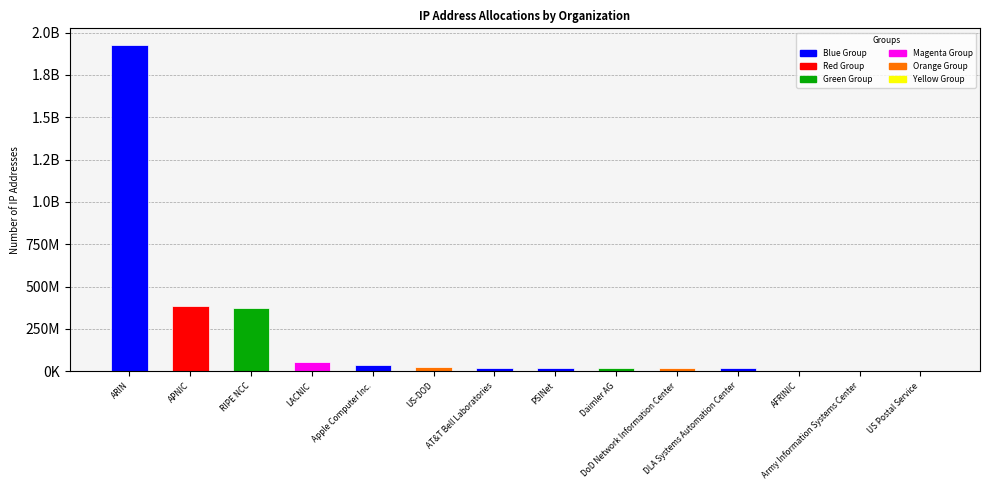

How many data points are above 17525569?

6